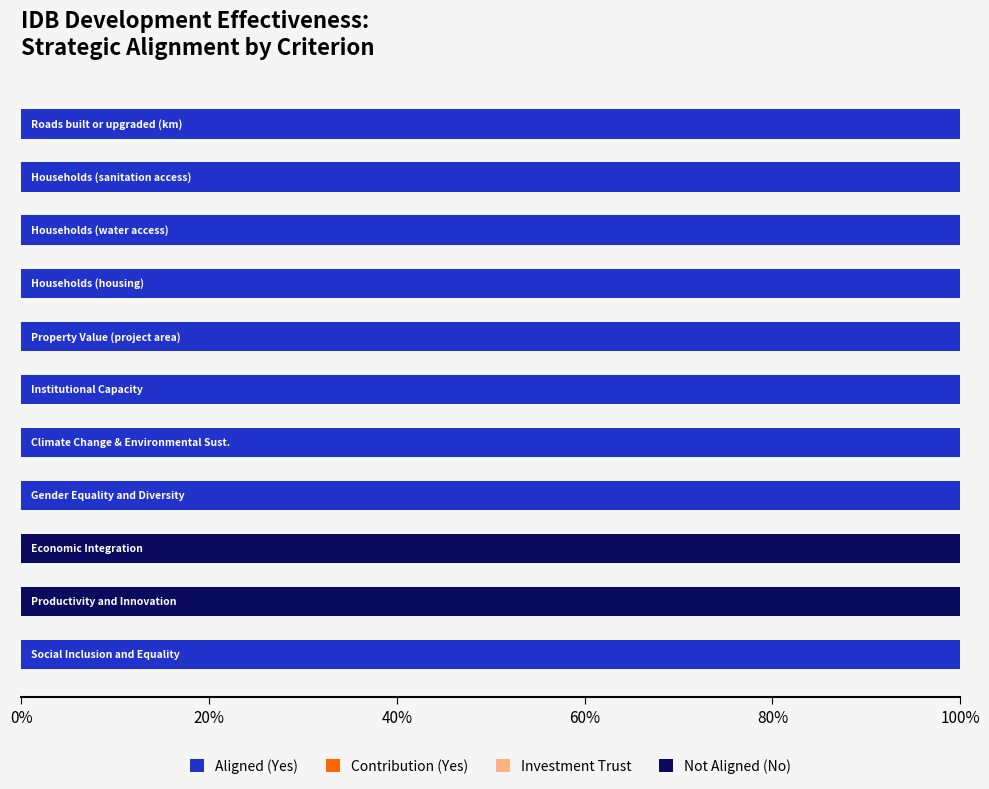

What are all the series names shown in the legend?

Aligned (Yes), Contribution (Yes), Investment Trust, Not Aligned (No)